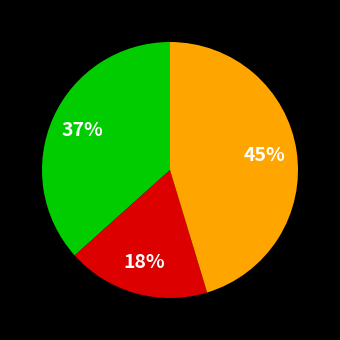

How many slices are in this pie chart?

3